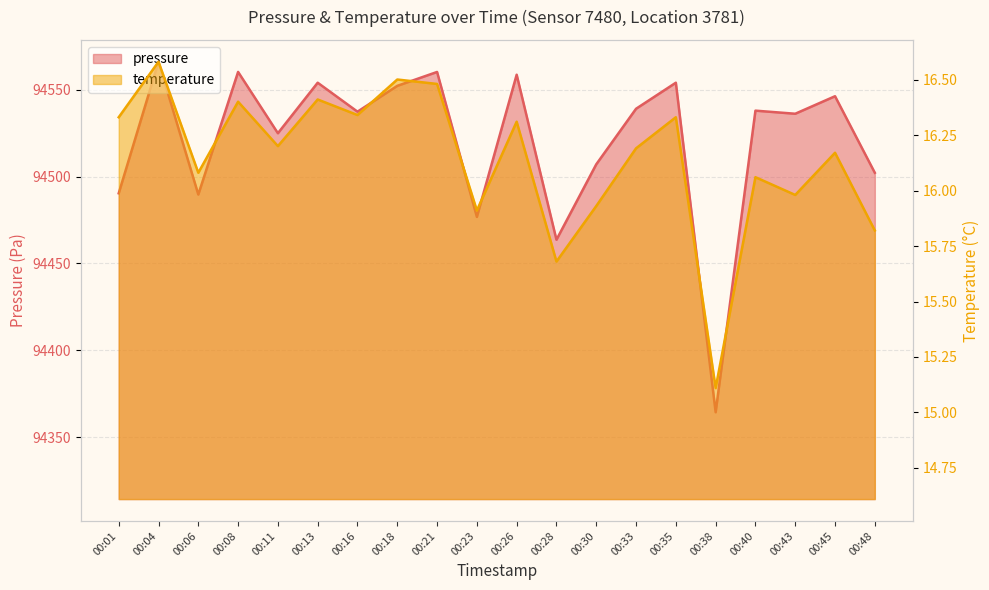

True or false: temperature has a value of 16.1 at 00:06.

True